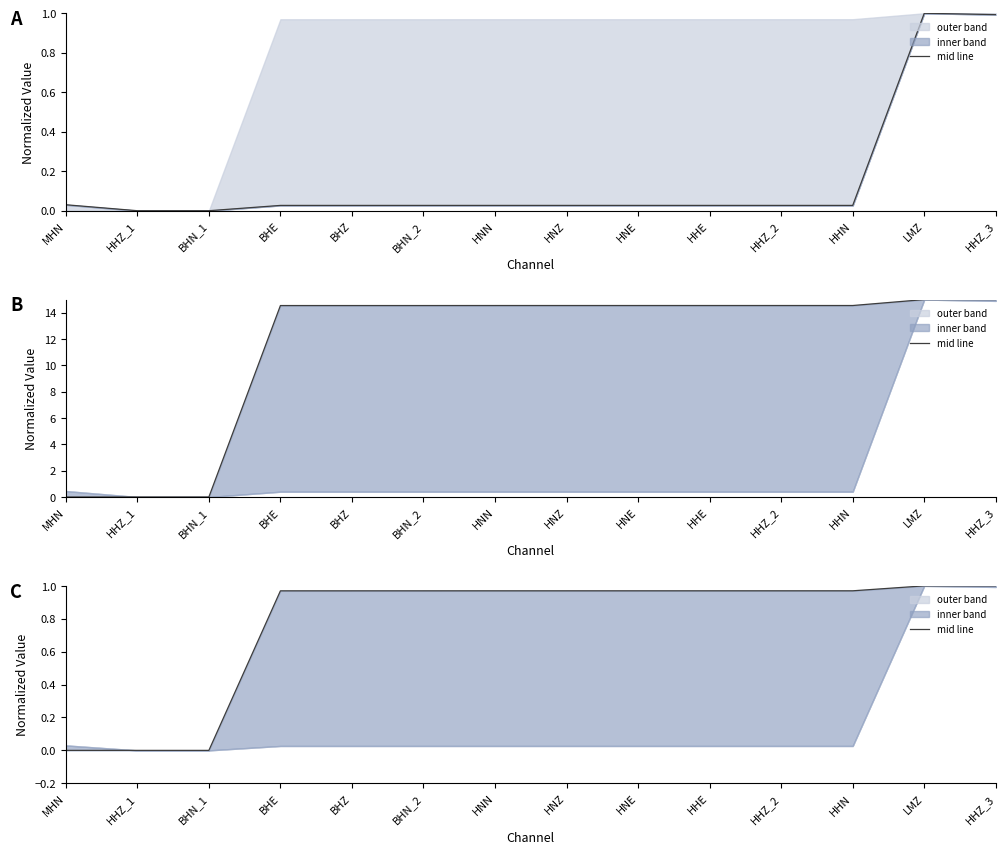

Between BHN_1 and HNN, which is larger?

HNN